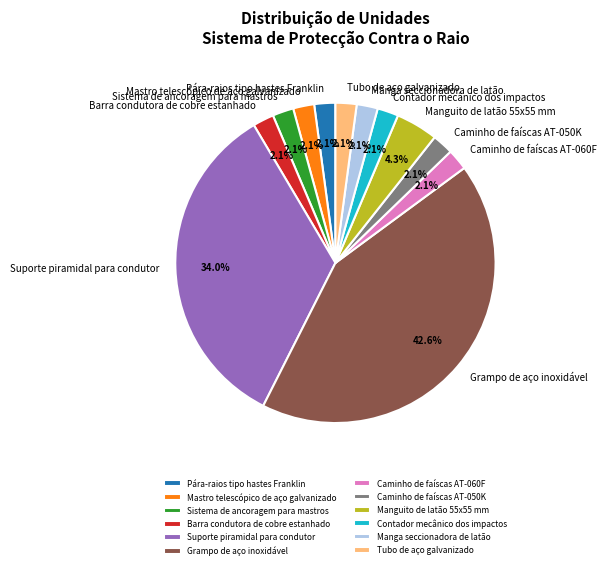

Which category has the biggest portion of the pie?

Grampo de aço inoxidável